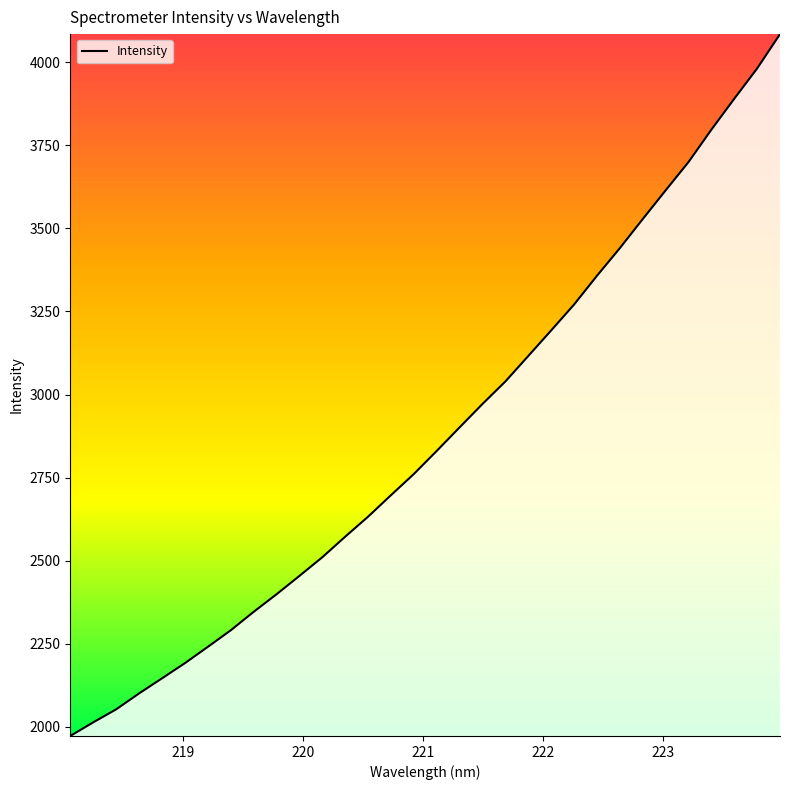

What is the difference between the maximum and minimum values?

2112.3